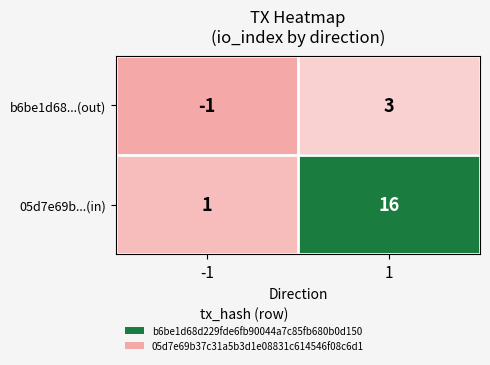

At how many categories does at least one series exceed 10?

1